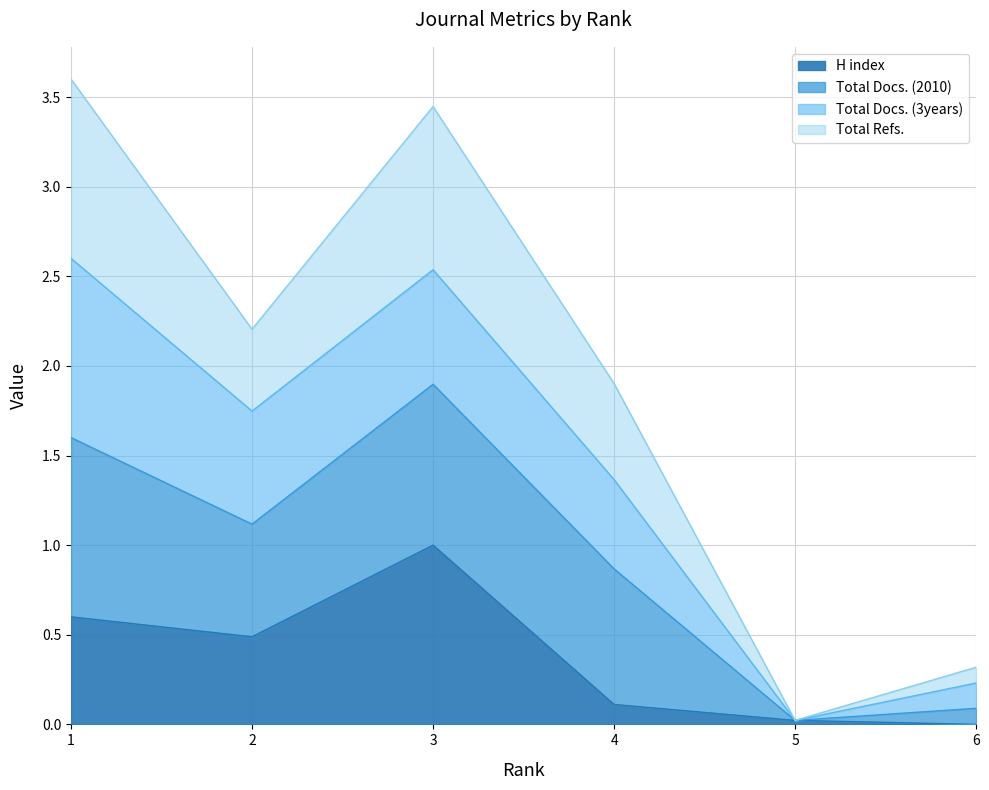

How many interior local peaks does the H index series have?

1